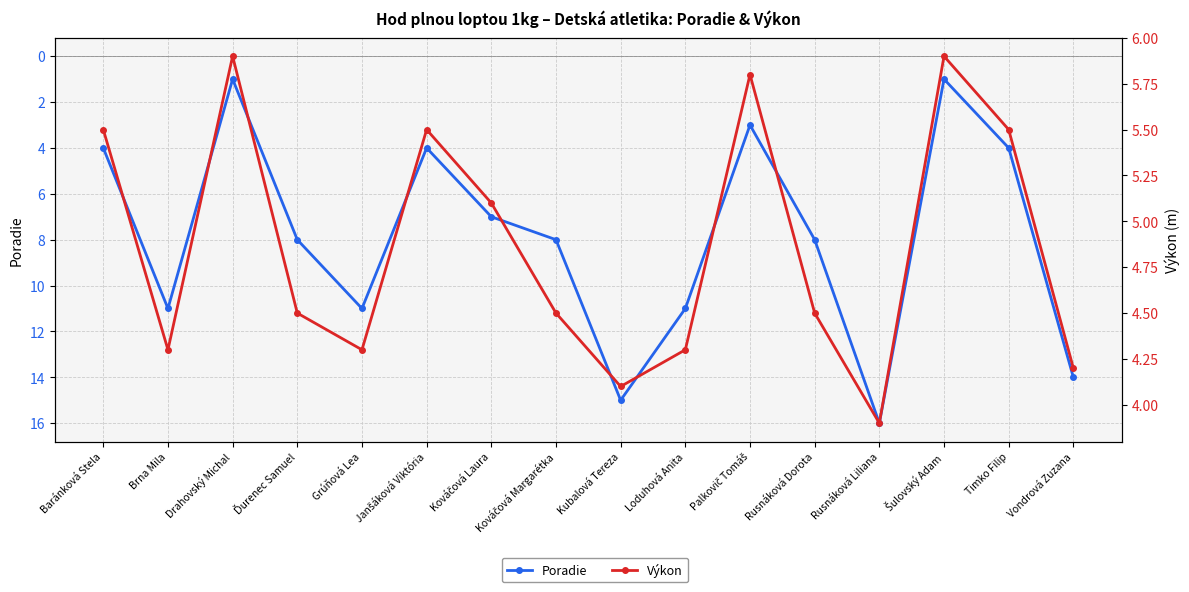

How many values in the Výkon series exceed 4?

15